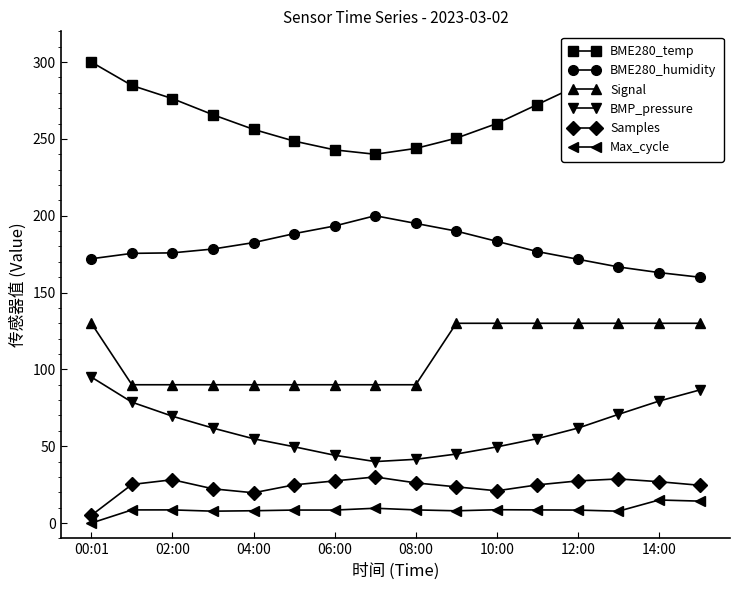

List the series in order of their peak value, highest first.

BME280_temp, BME280_humidity, Signal, BMP_pressure, Samples, Max_cycle